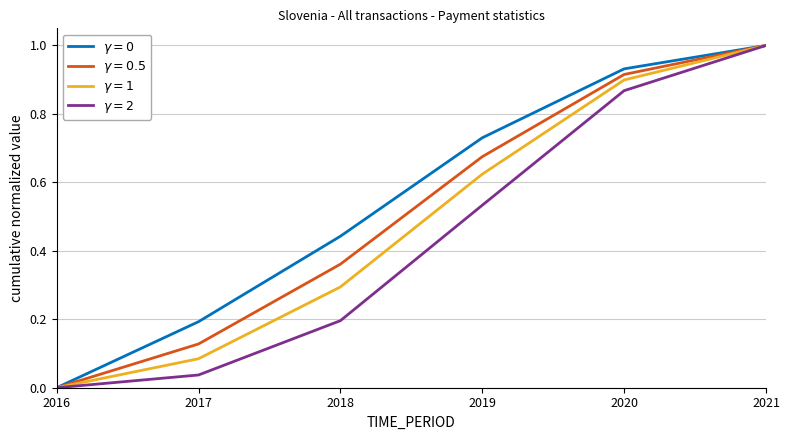

What is the maximum value shown in the chart?

1.0